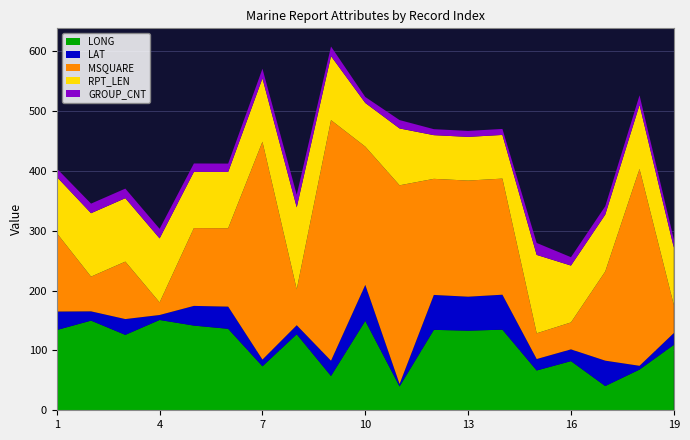

Reading left to right, list all the values displayed in this chart.

LONG: 134.1	149.8	126.0	150.9	141.5	136.1	73.5	127.0	57.3	149.4	39.8	134.4	133.0	134.7	66.5	82.1	40.5	68.0	109.3
LAT: 30.9	15.5	26.4	8.3	32.9	37.1	11.2	15.1	25.5	60.1	4.1	58.3	56.8	58.4	19.1	19.7	42.4	6.3	19.7
MSQUARE: 131.0	58.0	96.0	21.0	130.0	131.0	364.0	60.0	402.0	231.0	332.0	194.0	194.0	194.0	43.0	45.0	149.0	329.0	47.0
RPT_LEN: 94.0	106.0	106.0	107.0	94.0	94.0	106.0	137.0	107.0	73.0	95.0	73.0	73.0	73.0	131.0	95.0	95.0	107.0	96.0
GROUP_CNT: 14.0	16.0	16.0	16.0	14.0	14.0	16.0	21.0	16.0	10.0	14.0	10.0	10.0	10.0	20.0	14.0	14.0	16.0	14.0